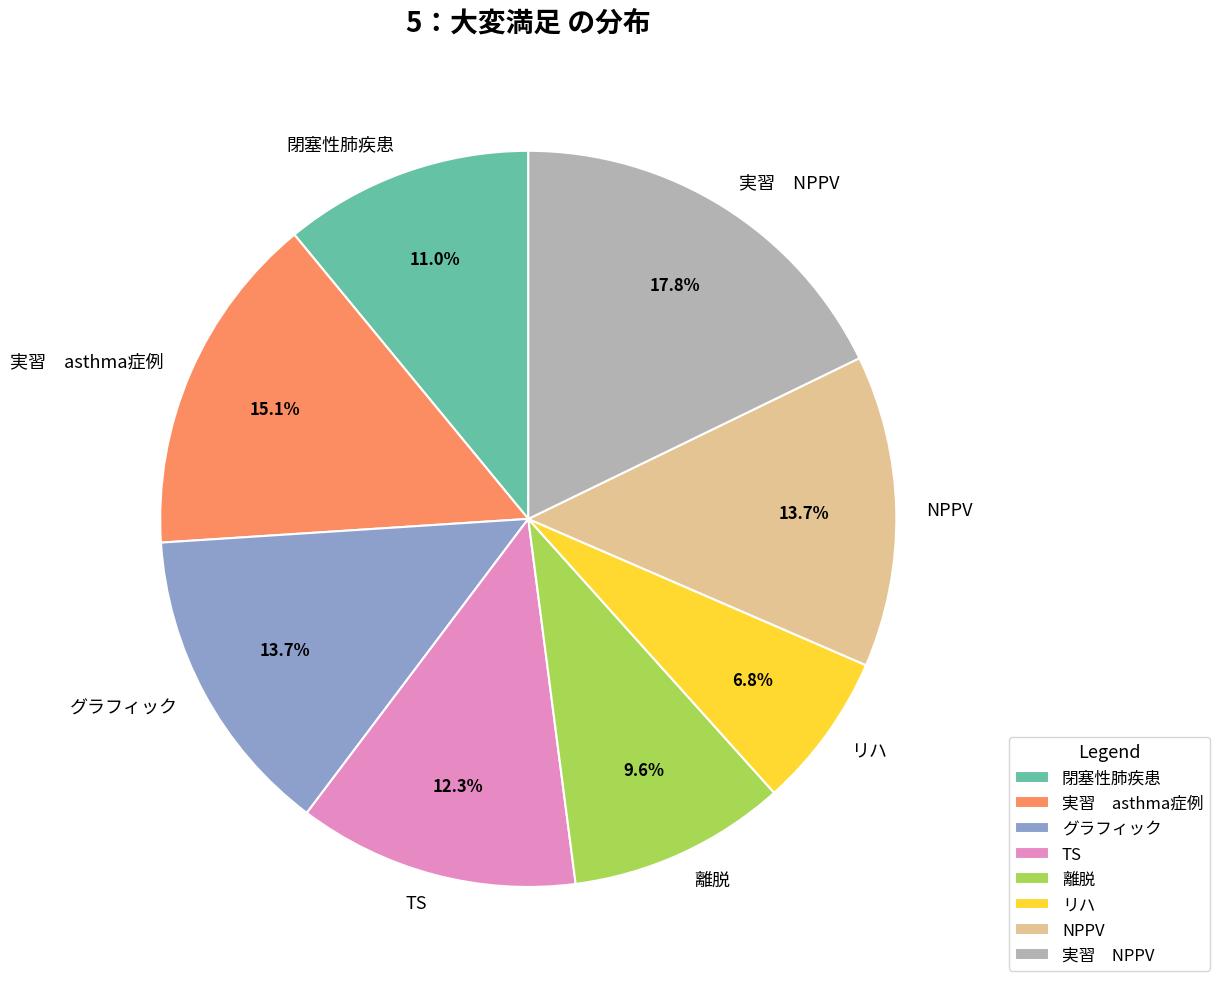

Is グラフィック the majority of the pie?

No